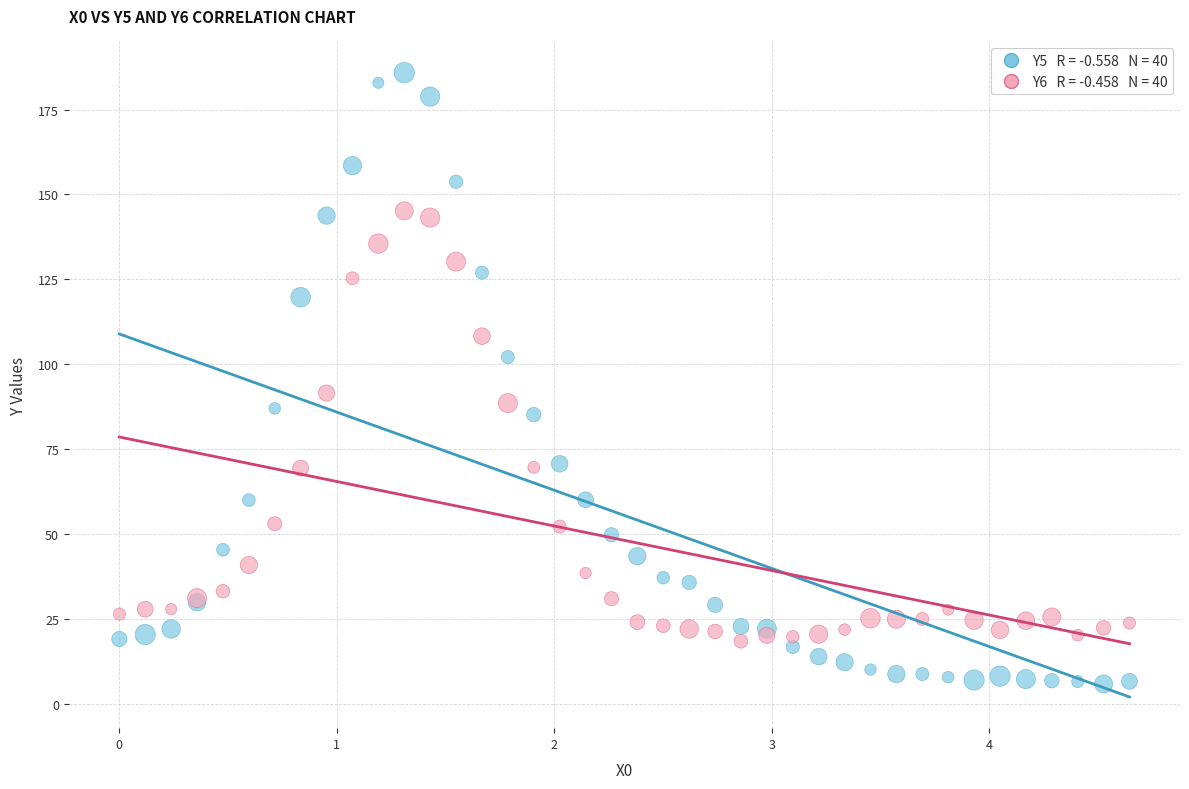

Across all series, what Y value is closest to 95?

91.5